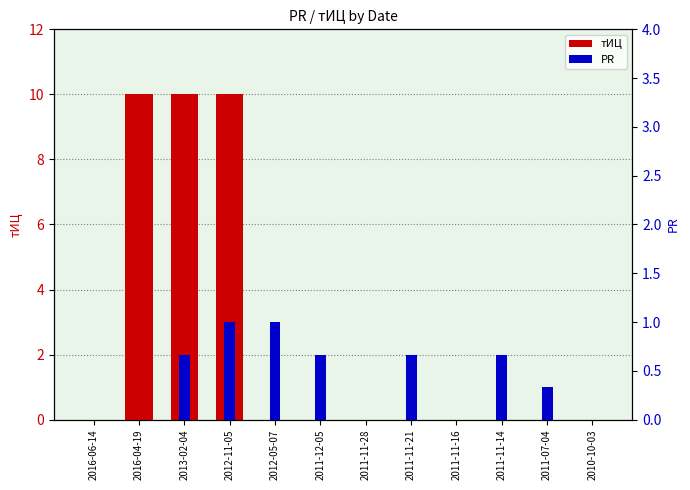

The value of тИЦ at 2012-11-05 is 10. True or false?

True